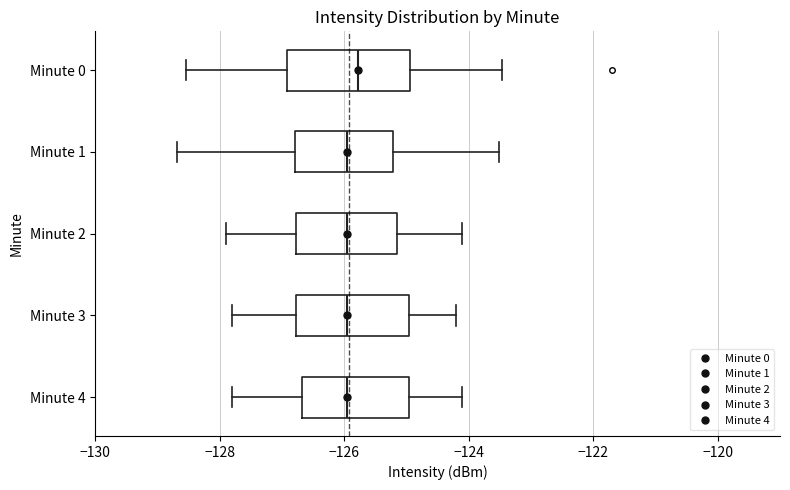

Where is the left edge of the box for Minute 2 on the x-axis? The values are not printed on the chart, so give them approximately, as read against the axis.

-126.8